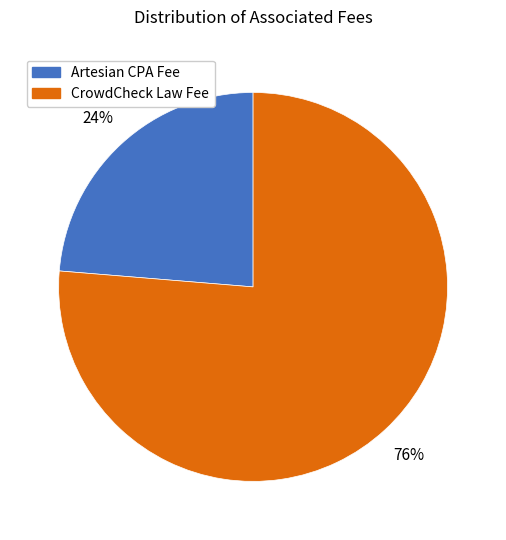

To the nearest percent, what percentage of the pie is CrowdCheck Law Fee?

76%